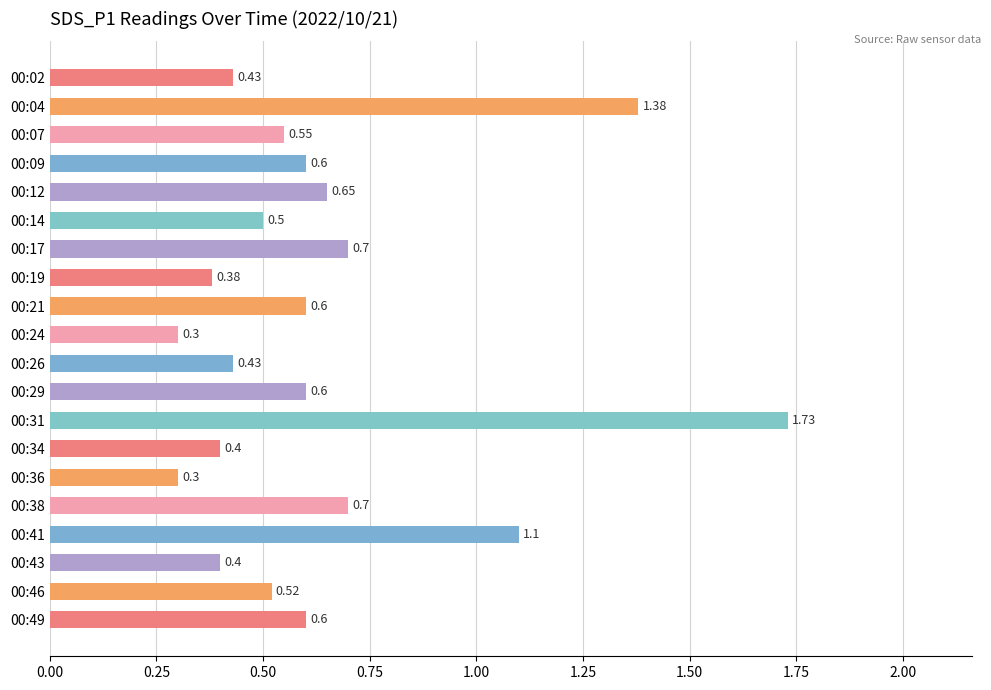

What is the sum of the values at 00:02 and 00:24?

0.7